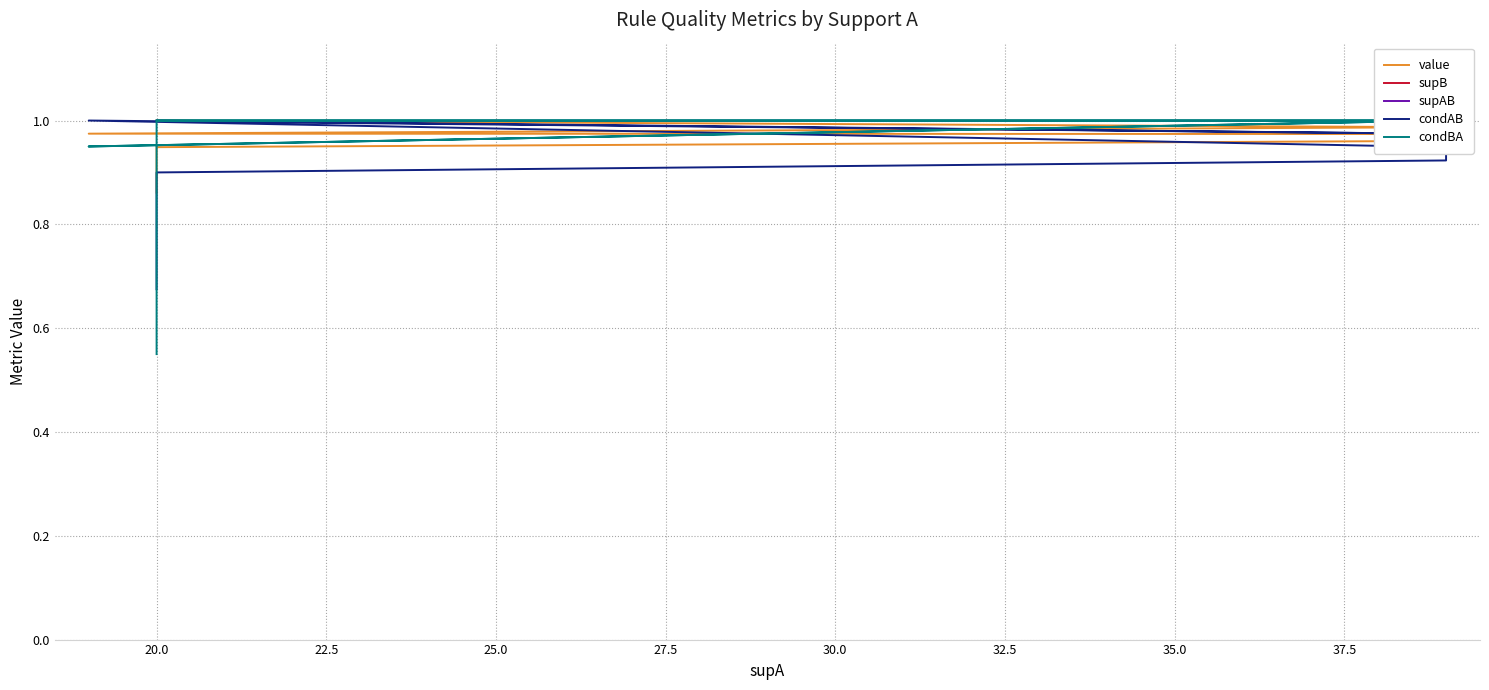

What are all the series names shown in the legend?

value, supB, supAB, condAB, condBA